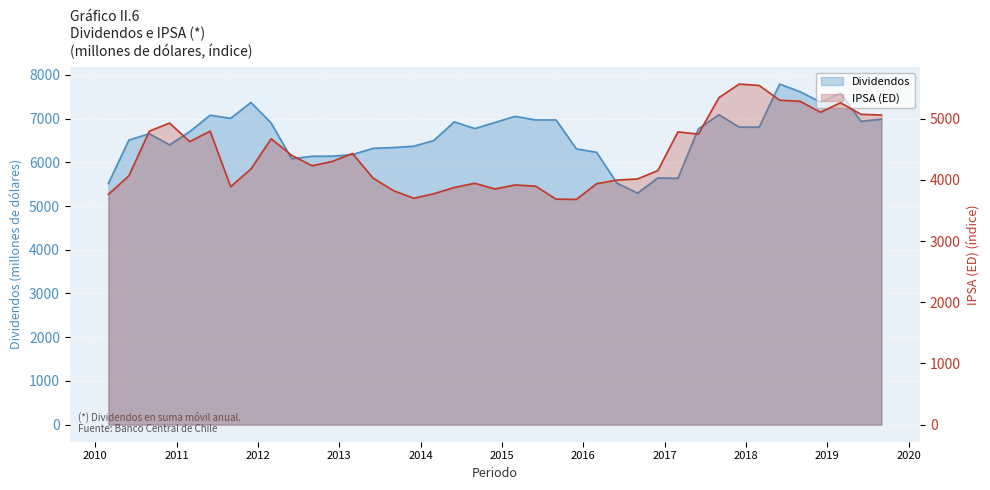

Reading left to right, transcribe all the data shown in this chart.

Dividendos: 5516.1	6508.9	6653.0	6398.4	6701.0	7077.9	7005.8	7369.0	6897.7	6081.3	6138.6	6140.0	6177.2	6319.3	6338.1	6367.7	6497.2	6926.0	6771.4	6912.1	7050.7	6967.9	6969.2	6308.0	6228.9	5522.8	5294.6	5642.1	5634.7	6765.8	7087.4	6805.5	6805.1	7789.0	7613.5	7376.3	7582.4	6937.5	6986.1
IPSA (ED): 3763.1	4065.3	4795.4	4927.5	4624.5	4795.3	3888.6	4177.5	4671.3	4400.1	4230.4	4301.4	4432.1	4029.7	3823.8	3699.2	3772.8	3875.7	3943.6	3851.0	3916.9	3897.1	3685.2	3680.2	3937.5	3995.9	4015.2	4151.4	4783.4	4747.2	5341.9	5564.6	5542.2	5301.2	5283.5	5105.4	5259.4	5070.7	5059.0